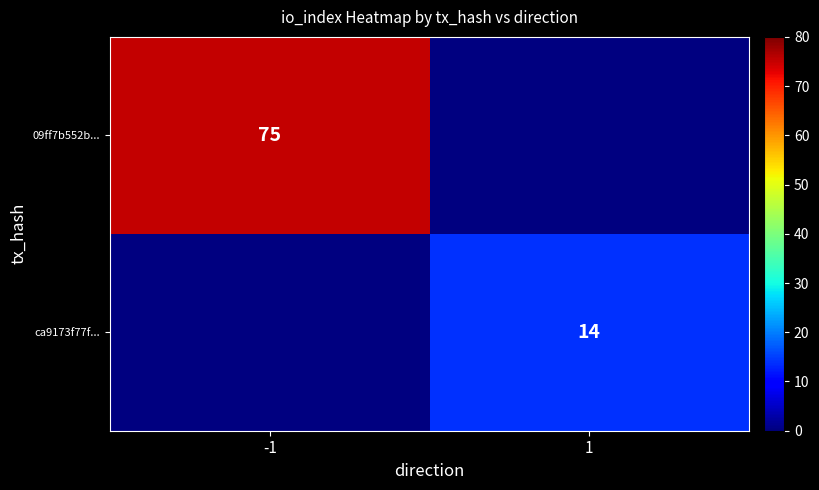

At how many categories does at least one series exceed 63?

1